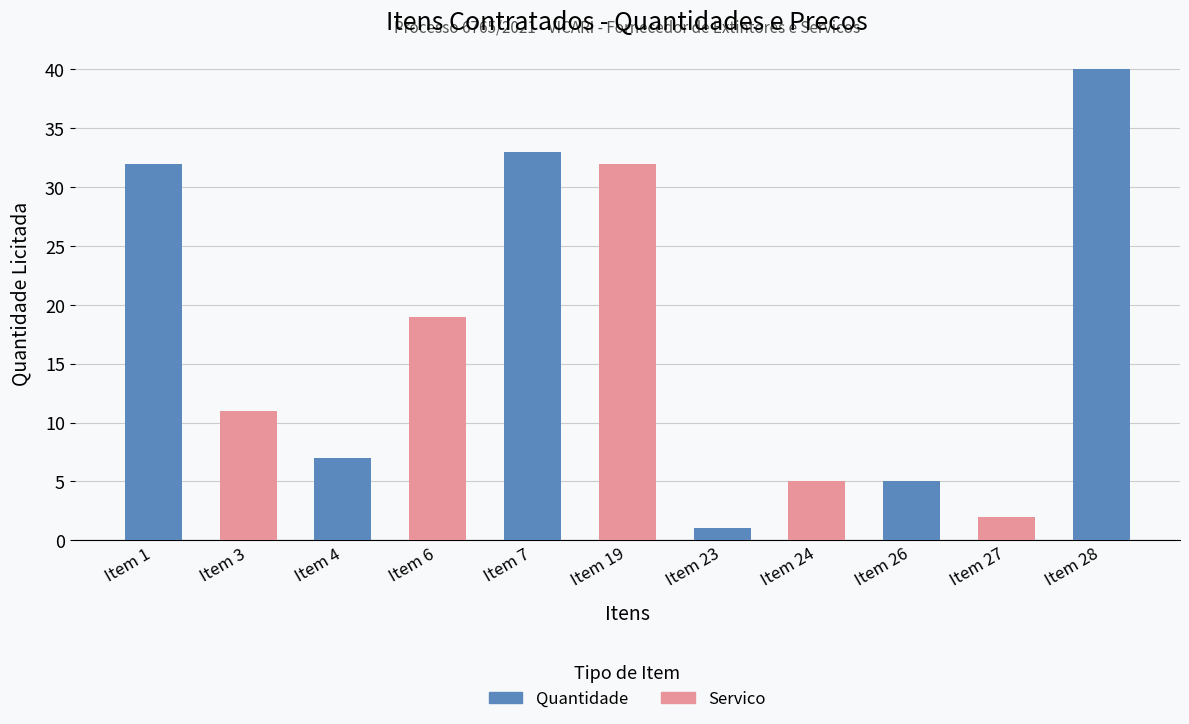

Does the chart contain any negative values?

No